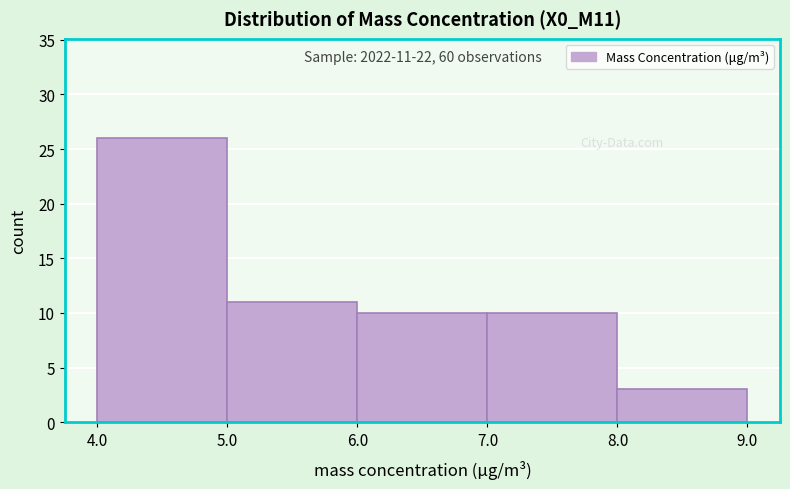

Over which range of the x-axis is the bar tallest?

4.0 to 5.0